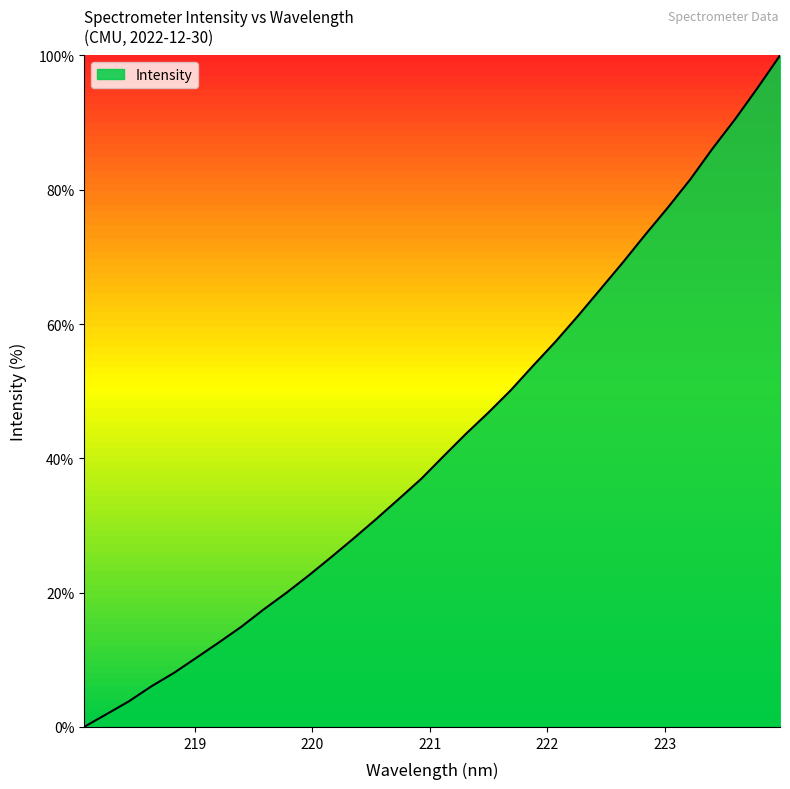

What is the difference between the maximum and minimum values?

100.0